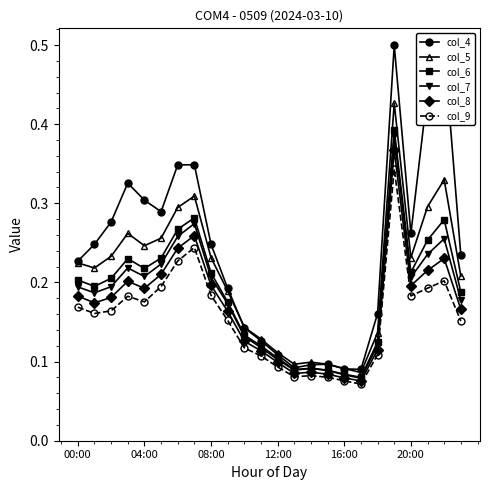

How many interior local valleys does the col_4 series have?

4